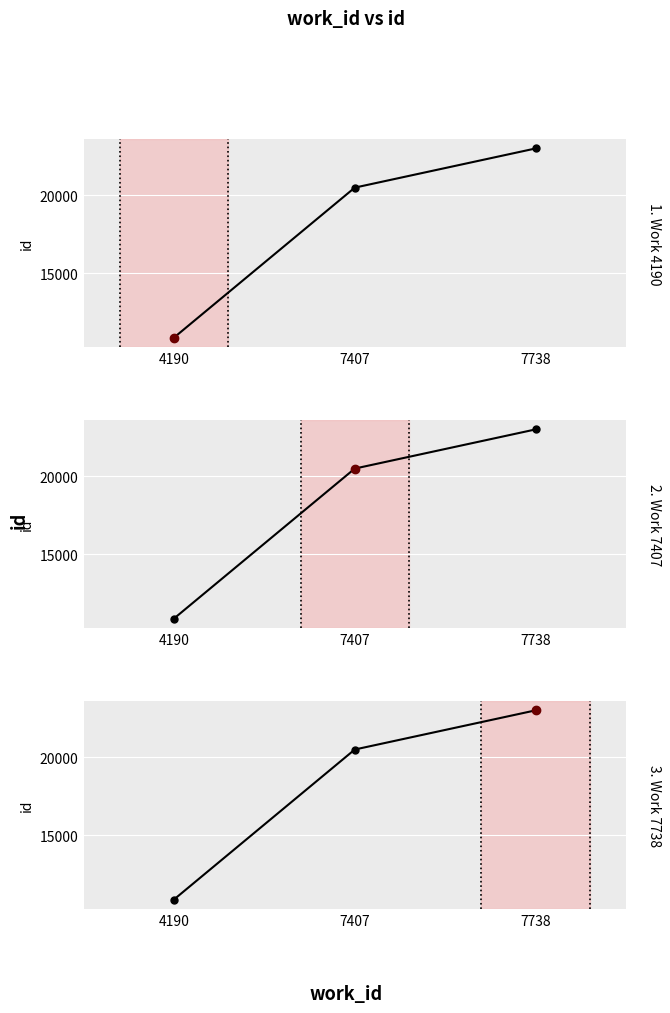

Reading left to right, what are all the values shown in this chart?

4190=10863	7407=20498	7738=23014